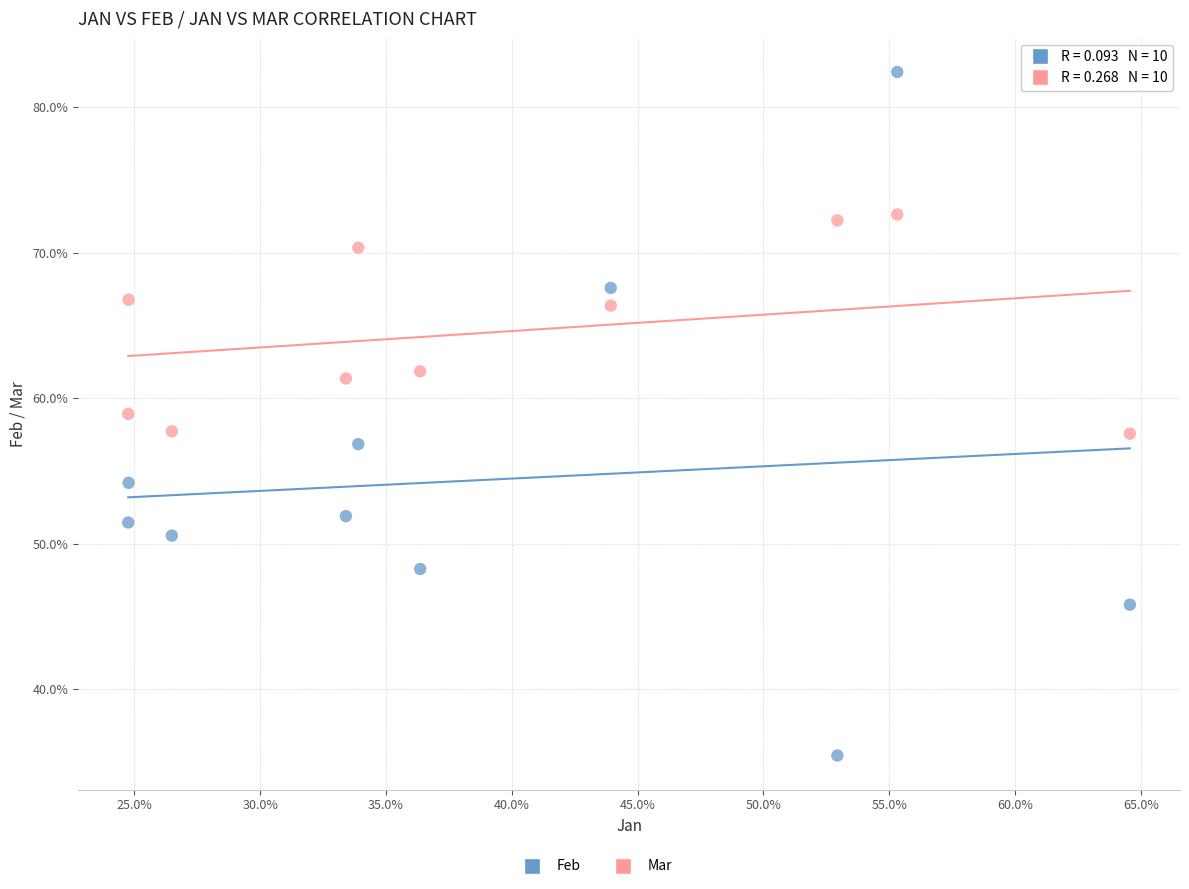

Which series contains the lowest Y value?

Feb